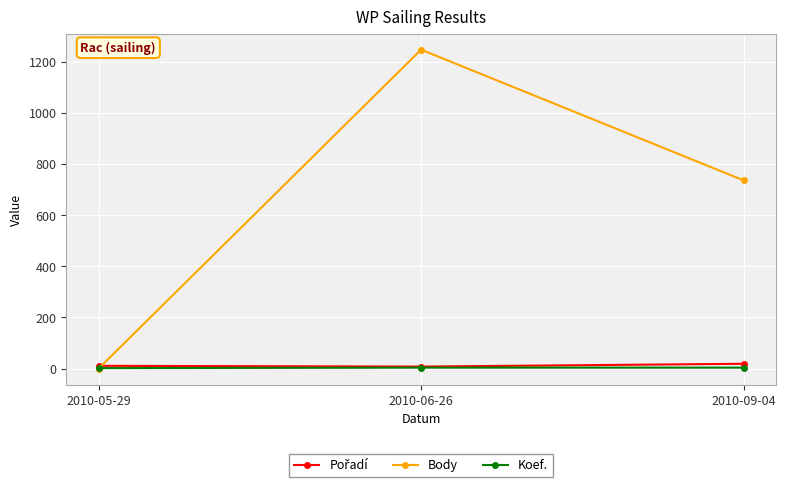

The Body series shows -456 at 2010-05-29. True or false?

False